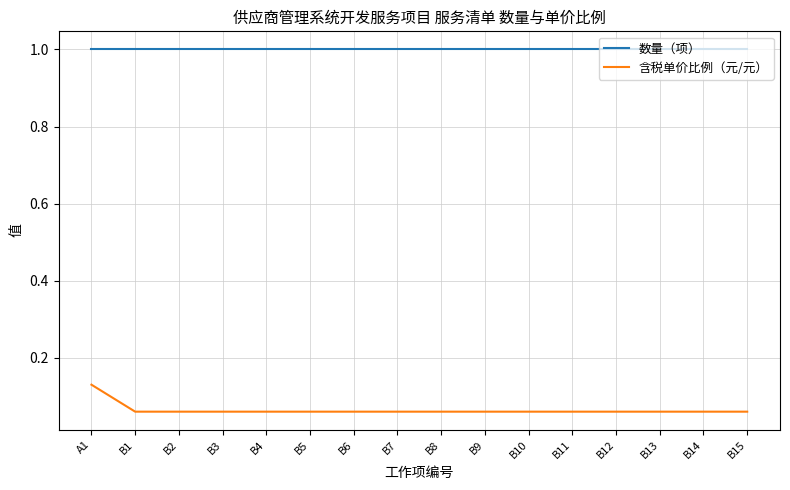

What position from the left is B13?

14